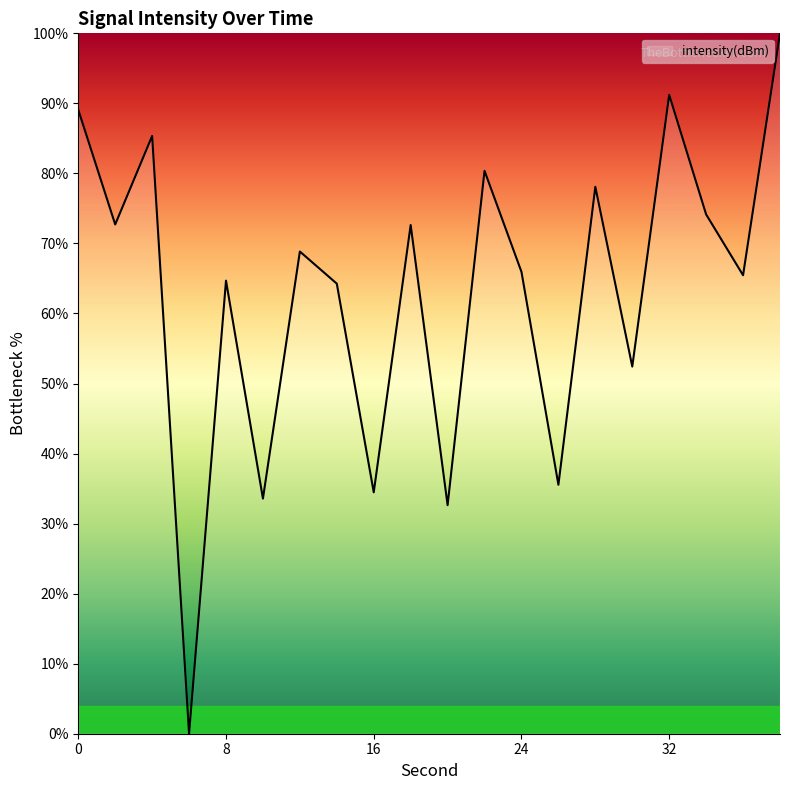

What is the maximum value shown in the chart?

100.0